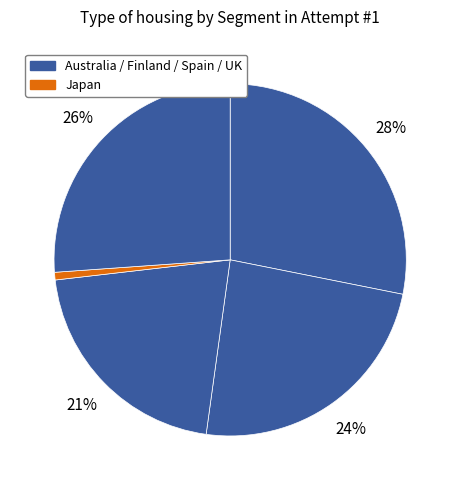

Count the number of slices in the pie.

5